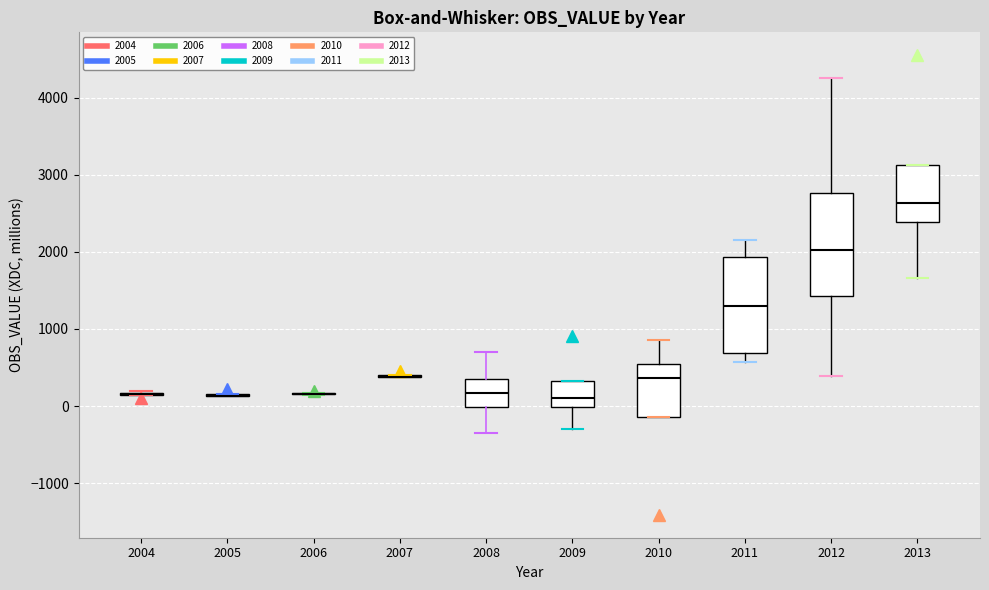

Reading left to right, read every box against the y-axis: the position of its median line, the range the box covers, and the ends of its whiskers. The values are not printed on the chart, so give them approximately, as read against the axis.

2004: box collapsed to a line at 200, whiskers 100 to 200
2005: box collapsed to a line at 100, whiskers 100 to 200
2006: box collapsed to a line at 200, whiskers 100 to 200
2007: box collapsed to a line at 400, whiskers 400 to 400
2008: median 200, box 0 to 400, whiskers -300 to 700
2009: median 100, box 0 to 300, whiskers -300 to 300
2010: median 400, box -100 to 500, whiskers -100 to 900
2011: median 1300, box 700 to 1900, whiskers 600 to 2200
2012: median 2000, box 1400 to 2800, whiskers 400 to 4300
2013: median 2600, box 2400 to 3100, whiskers 1700 to 3100